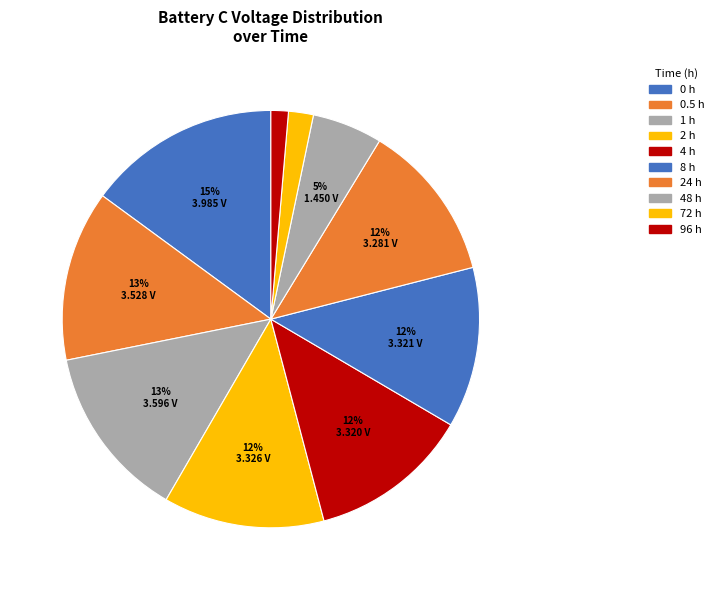

How many segments does this pie chart have?

10